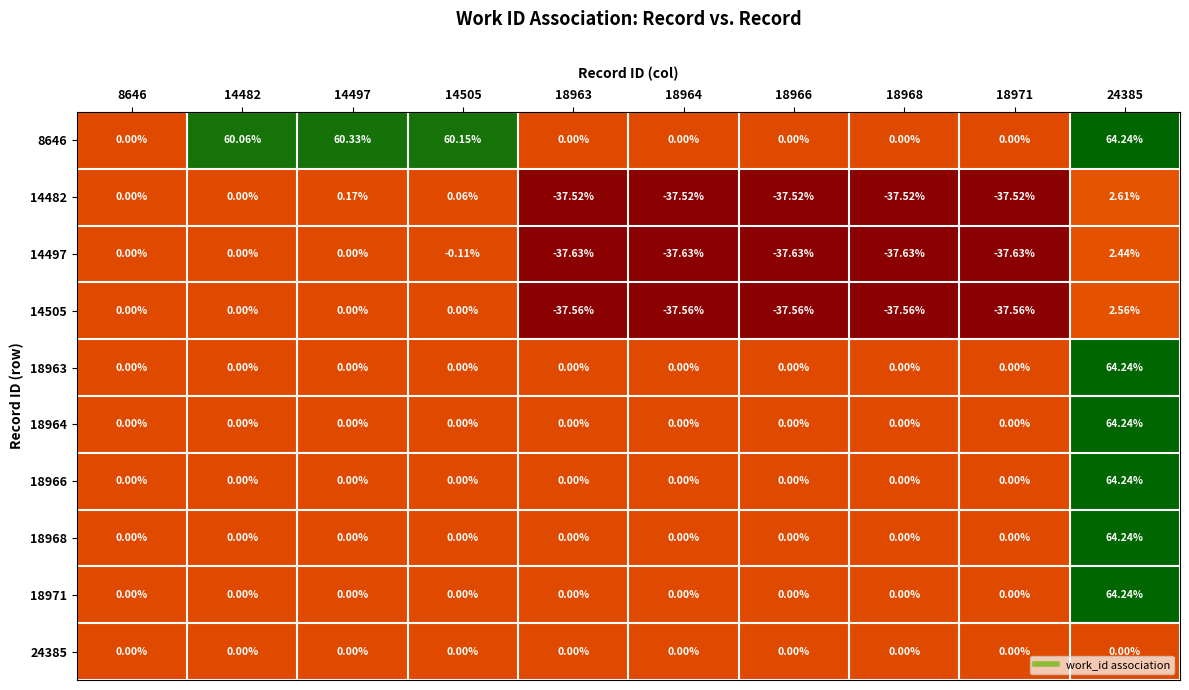

Is the value of 18966 at 14497 greater than the value of 8646 at 14497?

No